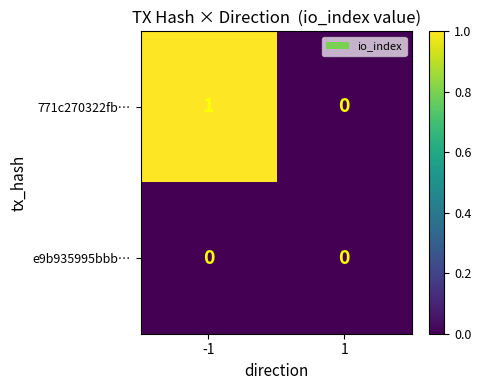

Which series has the largest total across all categories?

771c270322fb…